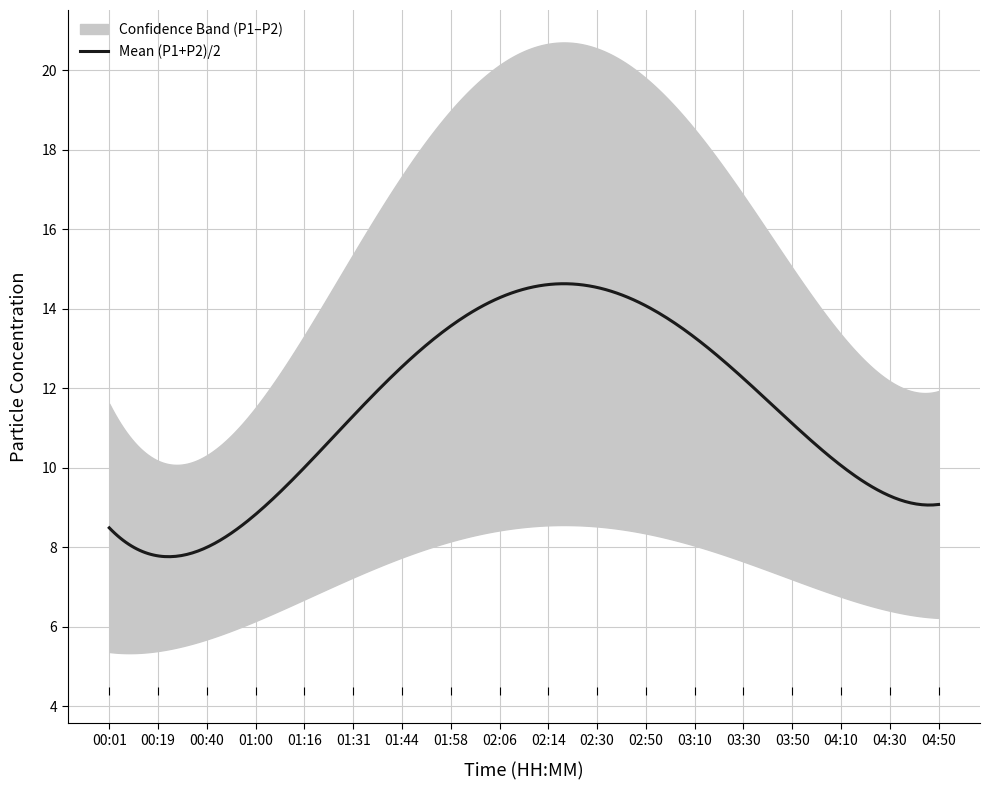

Which series has the largest range (max minus min)?

P1